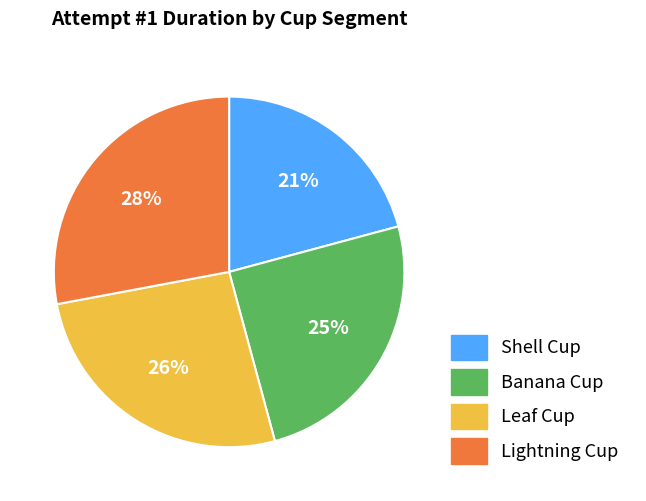

Does Shell Cup represent more than half of the total?

No